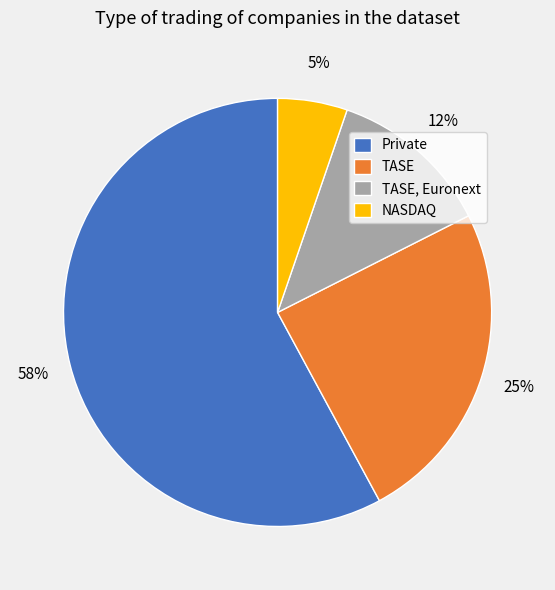

Does Private account for over 50% of the chart?

Yes